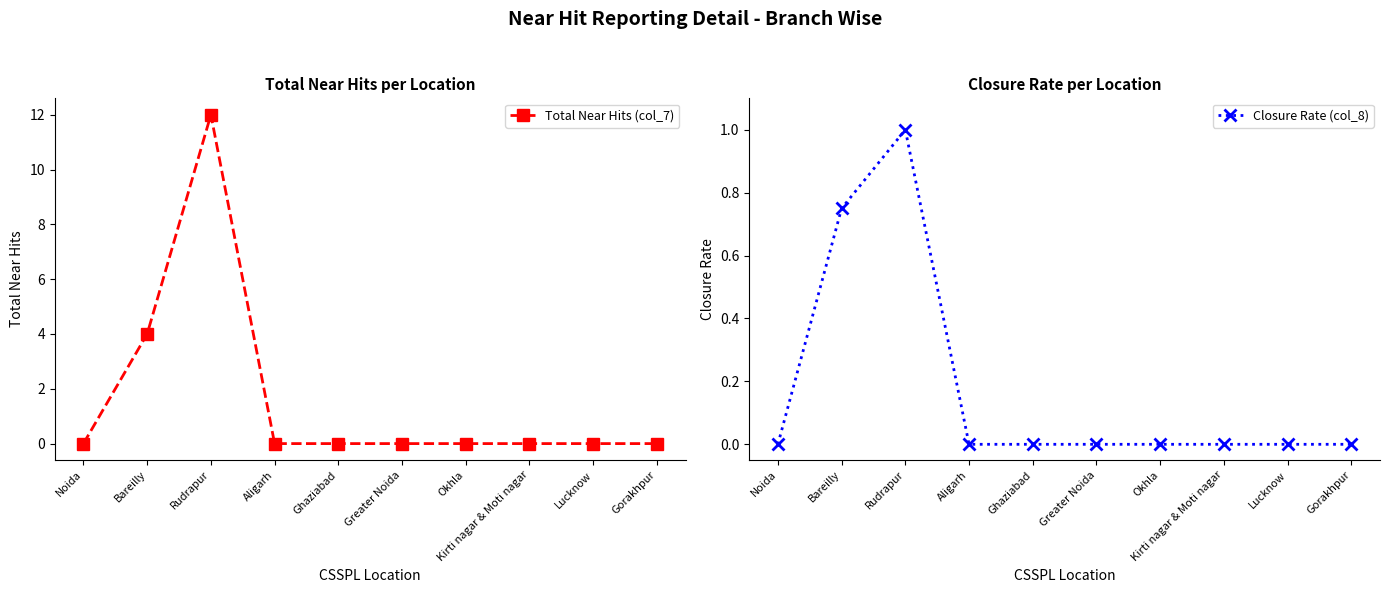

At which category is the sum across all series the highest?

Rudrapur